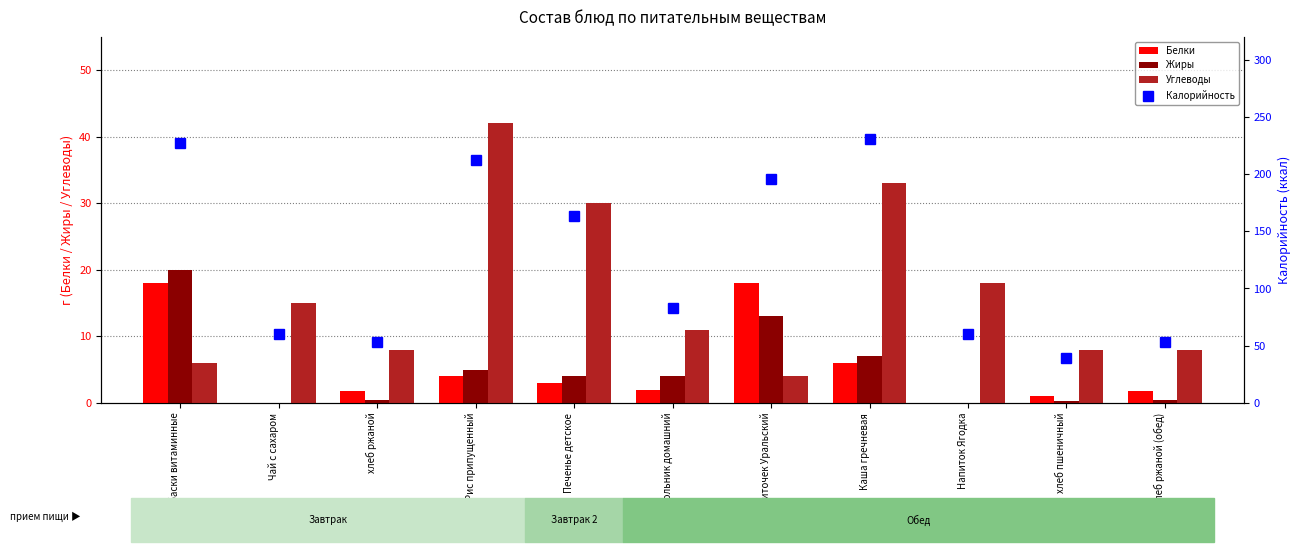

What is the label of the 4th bar from the left?

Рис припущенный